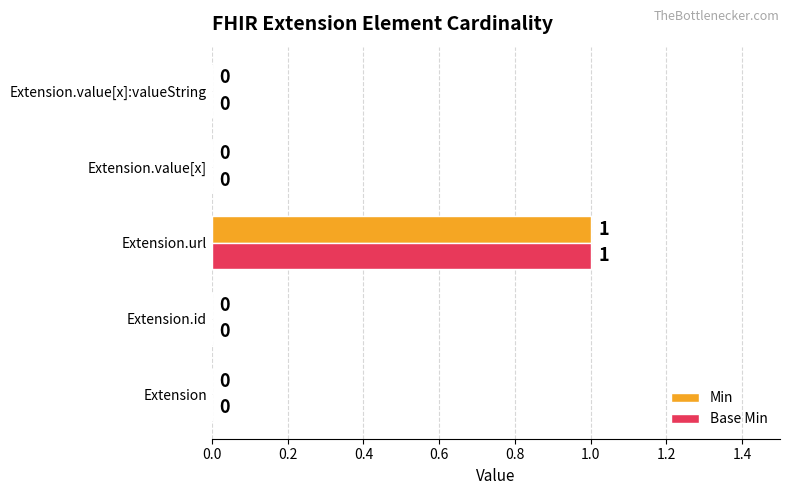

True or false: Base Min has a value of -1 at Extension.id.

False